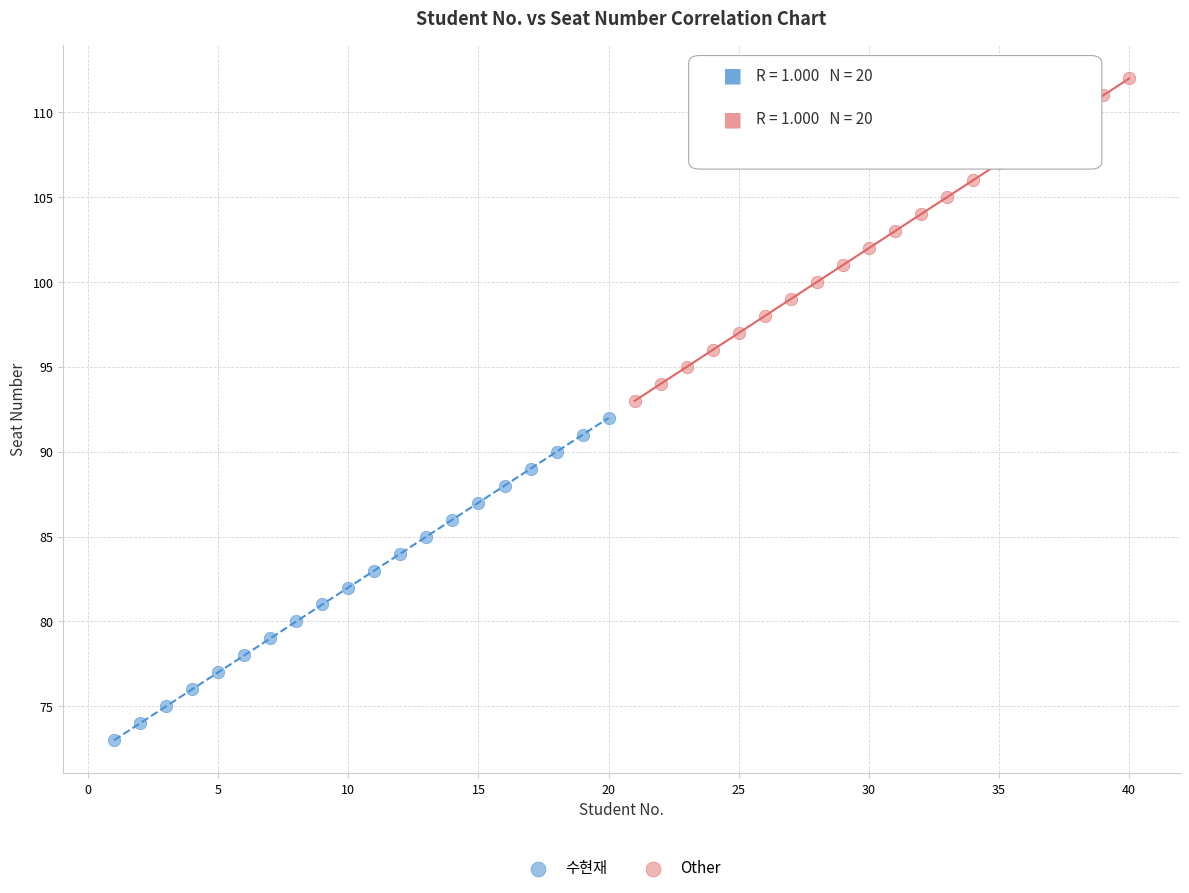

Which series contains the lowest Y value?

수현재